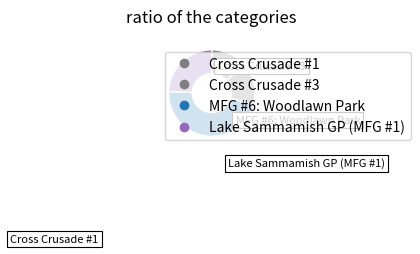

Between Lake Sammamish GP (MFG #1) and Cross Crusade #1, which is larger?

Lake Sammamish GP (MFG #1)